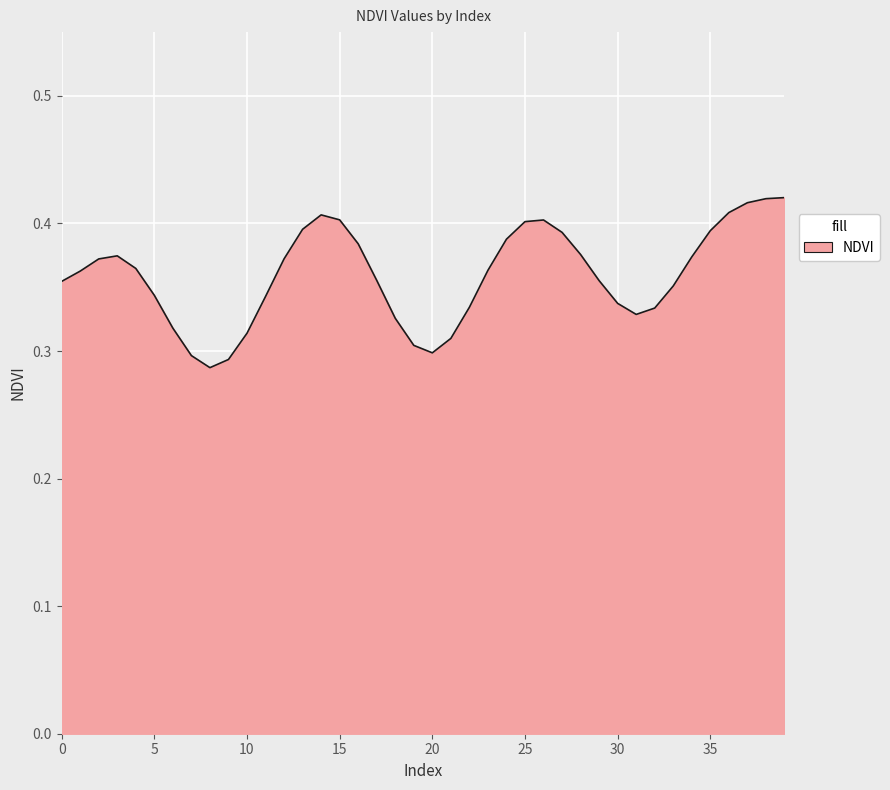

The chart shows a value of 0.4 at 25. True or false?

True